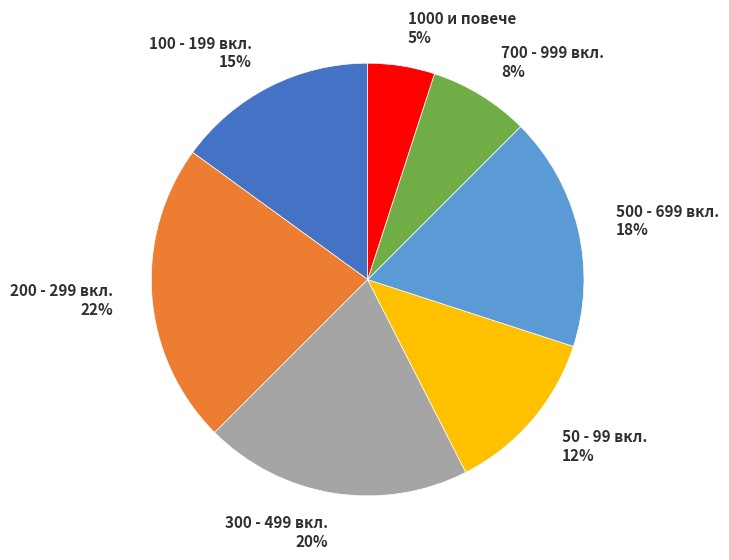

What is the smallest slice in the pie chart?

1000 и повече